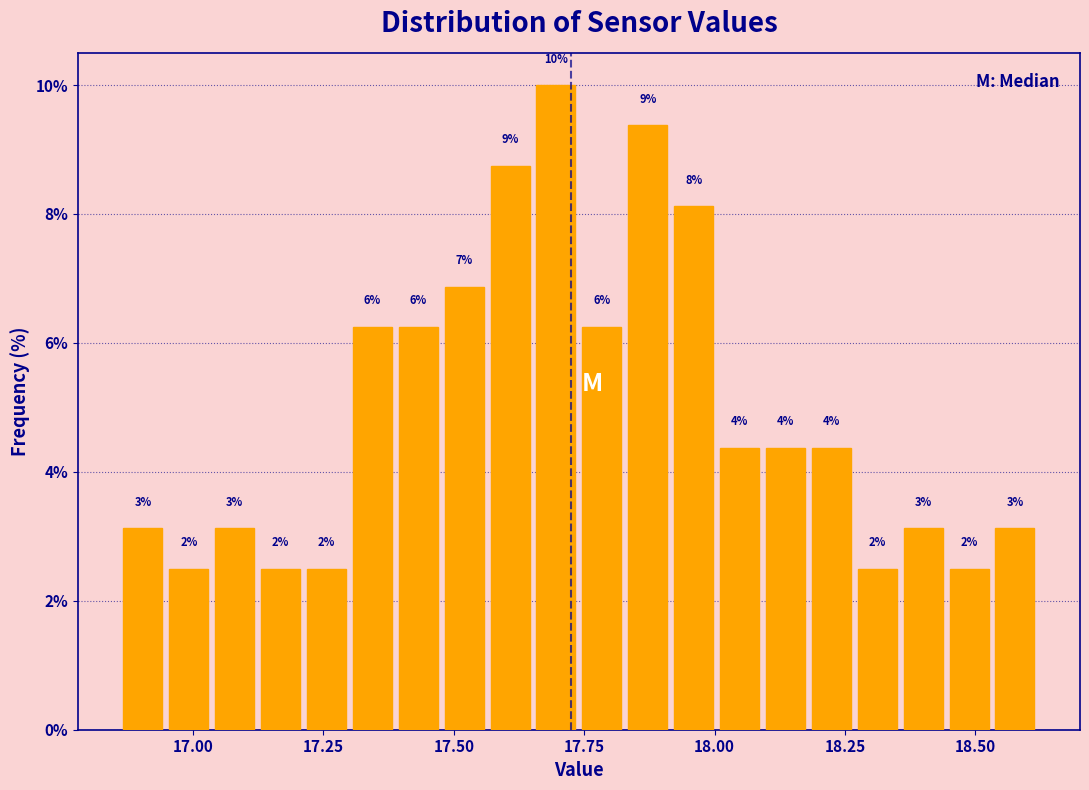

Around what value on the x-axis is the tallest bar? Give the approximate position of its centre, as read against the axis.

17.70